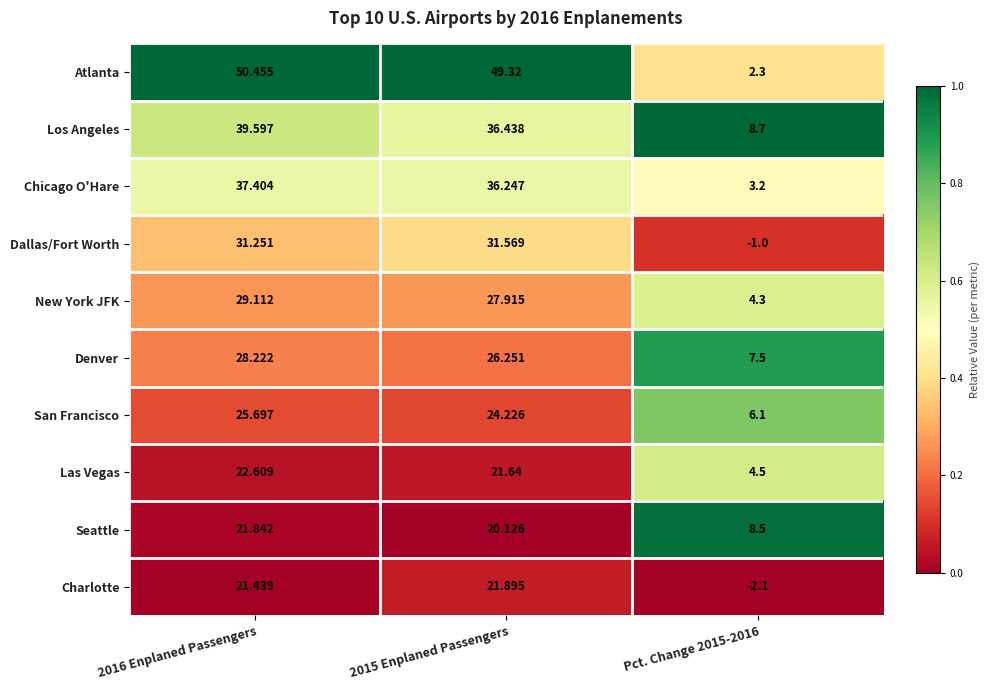

At Pct. Change 2015-2016, list the series in order from smallest to largest.

Charlotte, Dallas/Fort Worth, Atlanta, Chicago O'Hare, New York JFK, Las Vegas, San Francisco, Denver, Seattle, Los Angeles